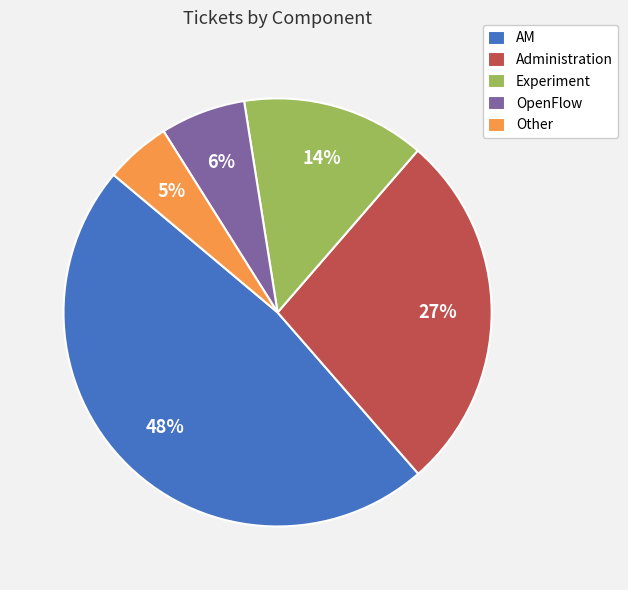

To the nearest percent, what is the difference between the Experiment and Other slice percentages?

9%